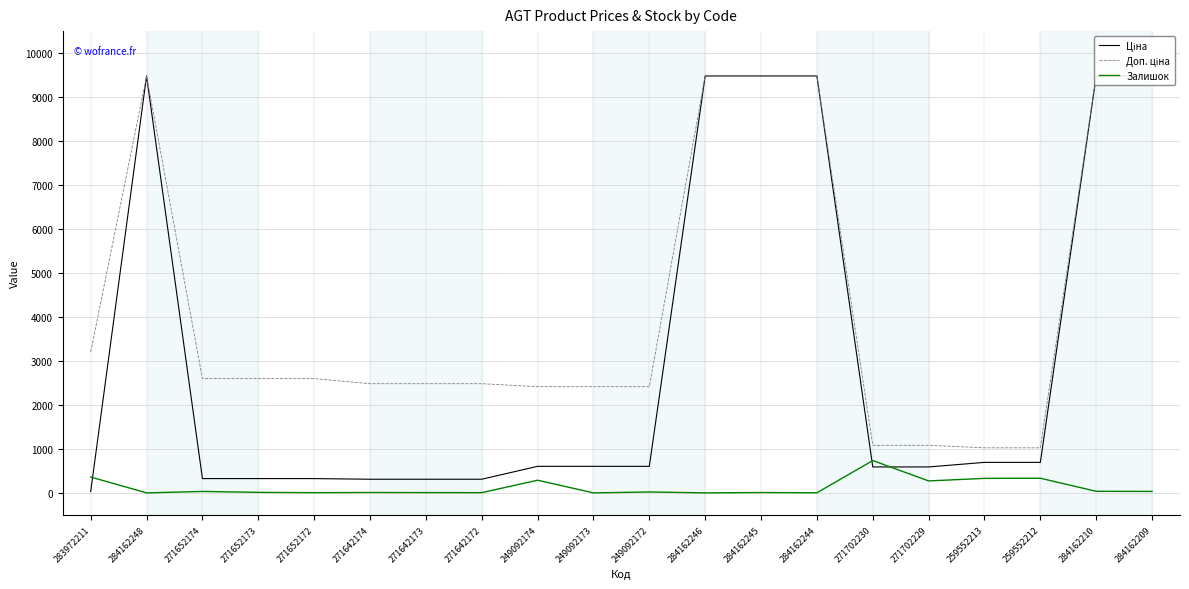

What is the label of the 8th point from the left?

271642172